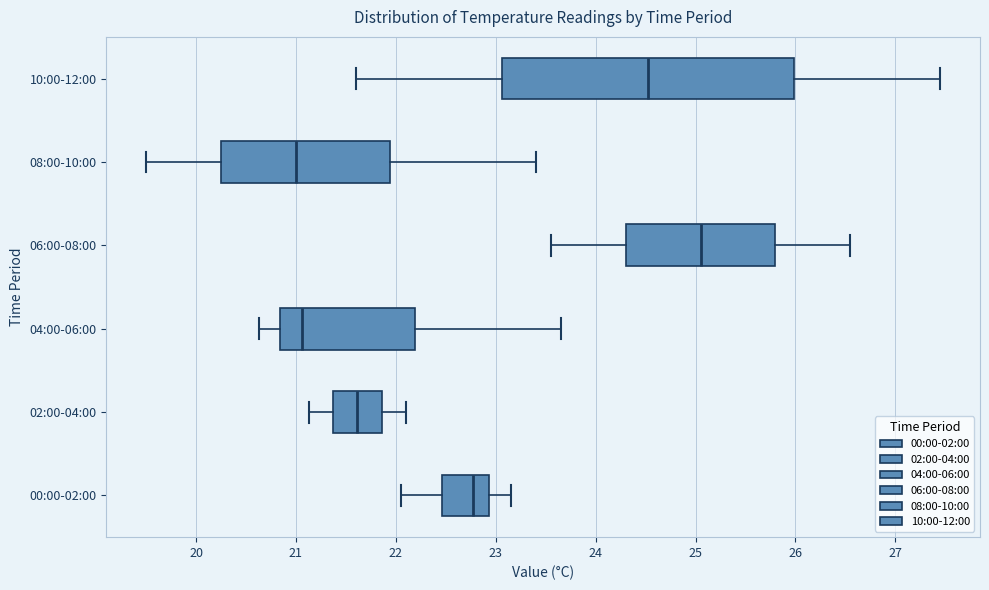

Reading bottom to top, transcribe this box plot: for each box, give where its median line is, the range the box spans, and where its two whiskers end, as read against the x-axis. The values are not printed on the chart, so give them approximately, as read against the axis.

00:00-02:00: median 22.8, box 22.5 to 22.9, whiskers 22.1 to 23.2
02:00-04:00: median 21.6, box 21.4 to 21.9, whiskers 21.1 to 22.1
04:00-06:00: median 21.1, box 20.8 to 22.2, whiskers 20.6 to 23.7
06:00-08:00: median 25.1, box 24.3 to 25.8, whiskers 23.6 to 26.6
08:00-10:00: median 21.0, box 20.3 to 21.9, whiskers 19.5 to 23.4
10:00-12:00: median 24.5, box 23.1 to 26.0, whiskers 21.6 to 27.5